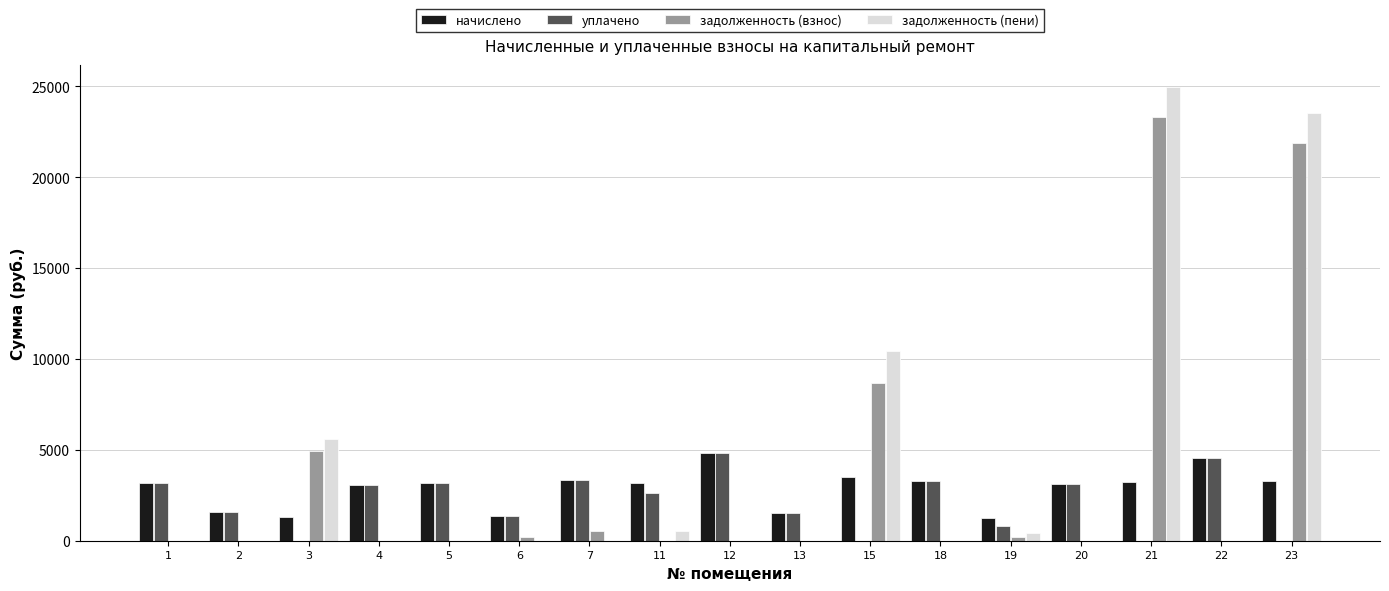

Between 3 and 6, which series saw the biggest shift?

задолженность (пени)